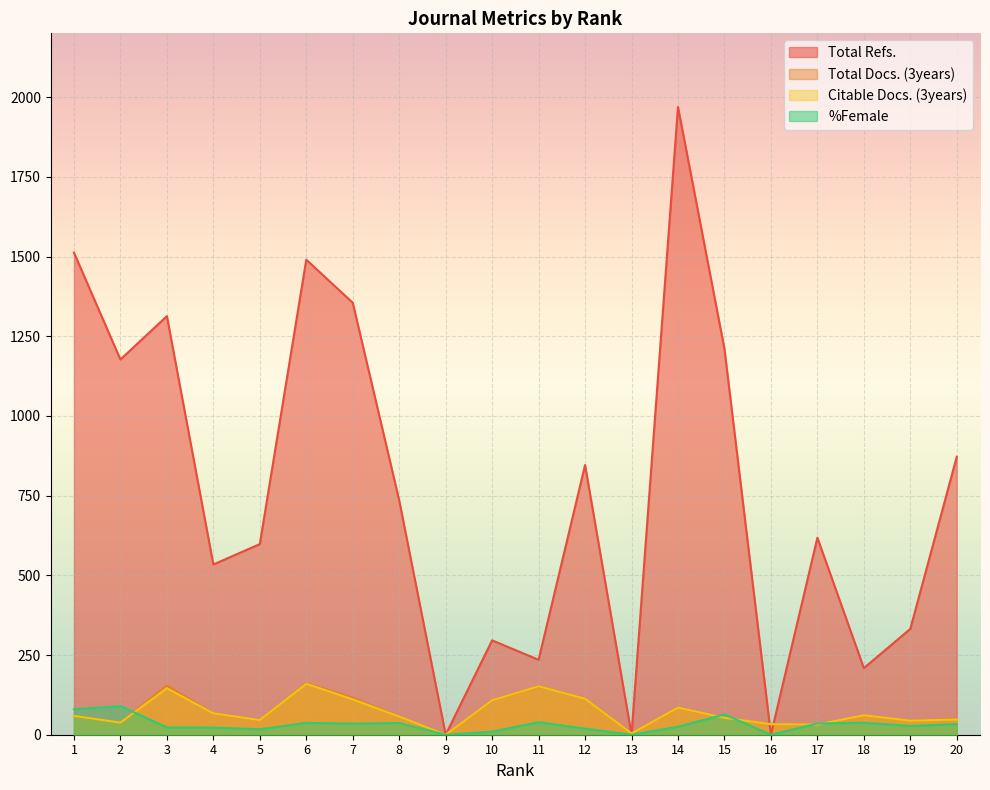

Which series has the largest total across all categories?

Total Refs.